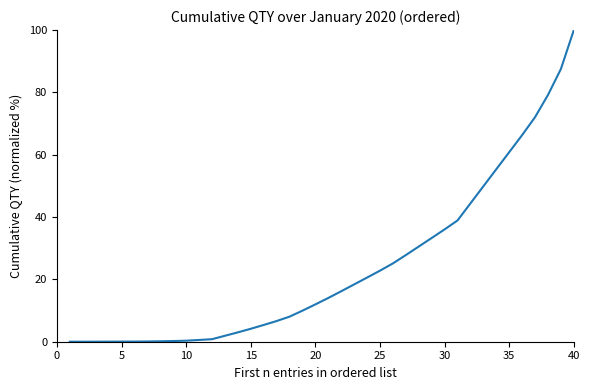

Is this an area chart (filled region under the line)?

No